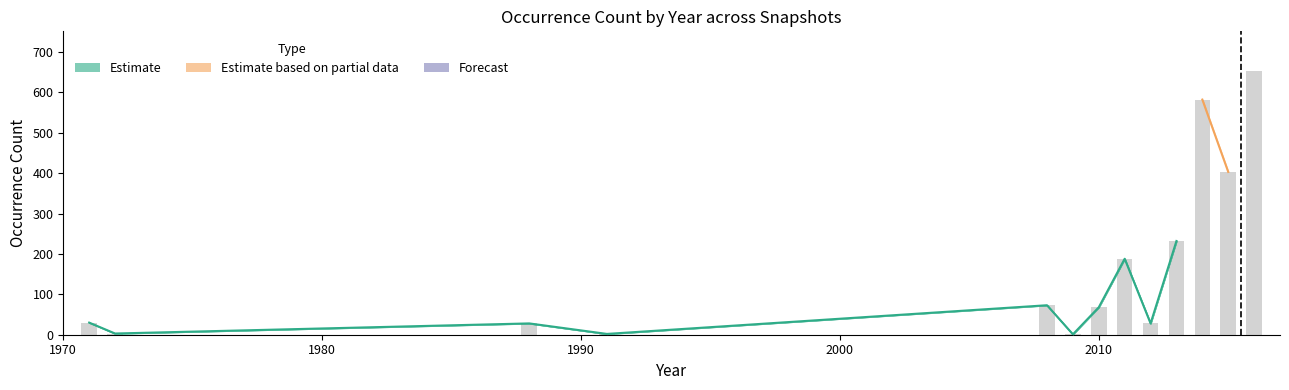

How many categories are shown in the chart?

13